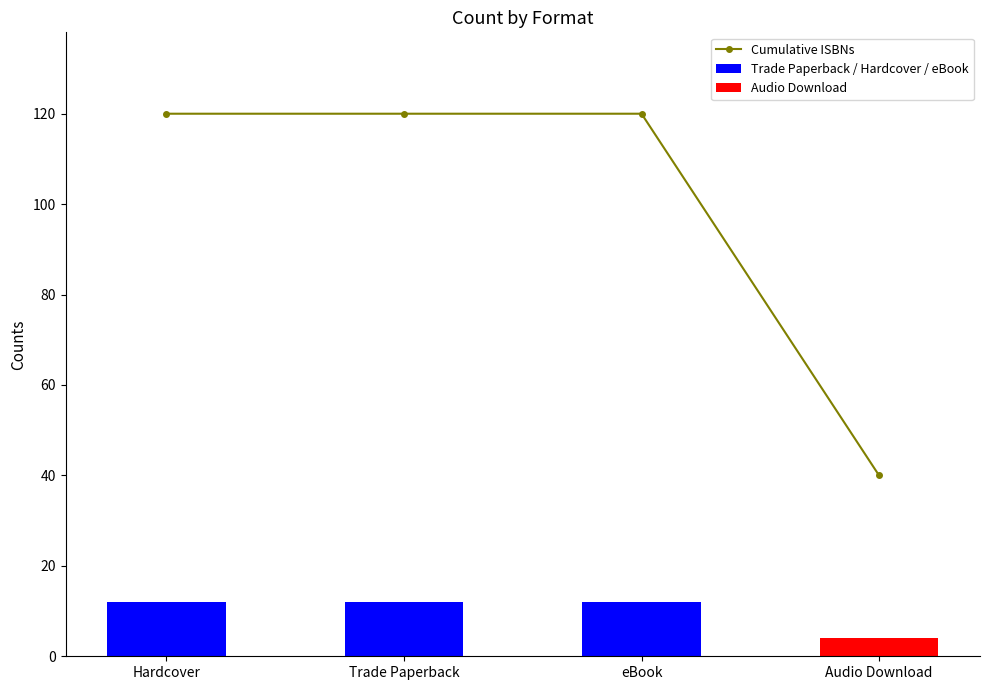

Is it true that Trade Paperback / Hardcover / eBook equals 12 at Trade Paperback?

True